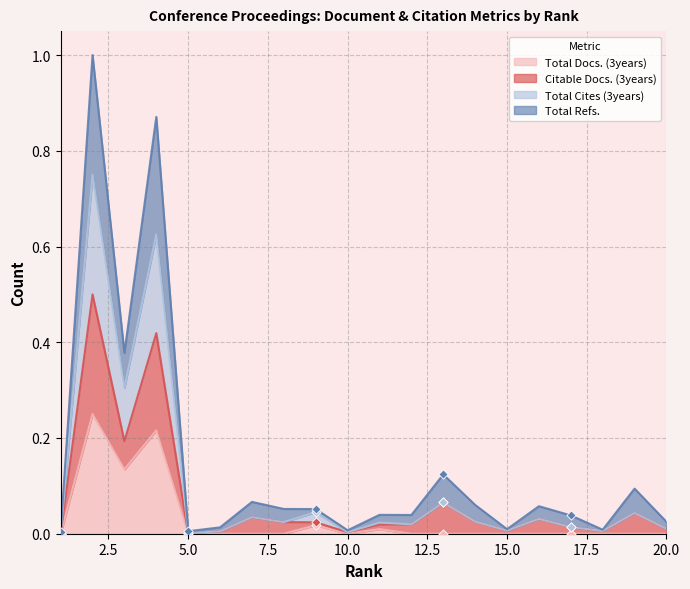

At which category is the sum across all series the highest?

2